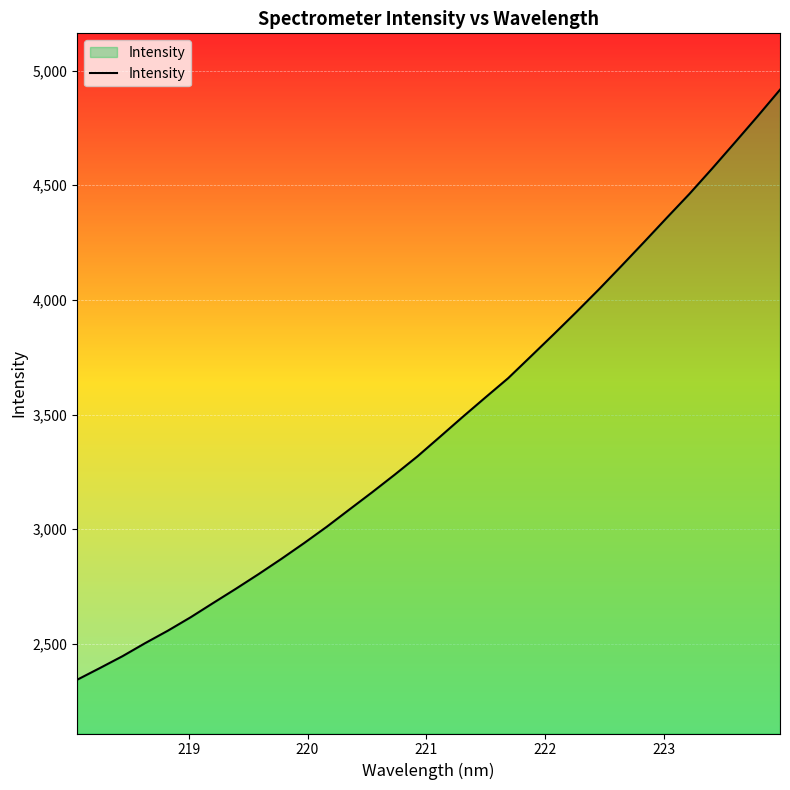

What is the greatest value displayed?

4916.5